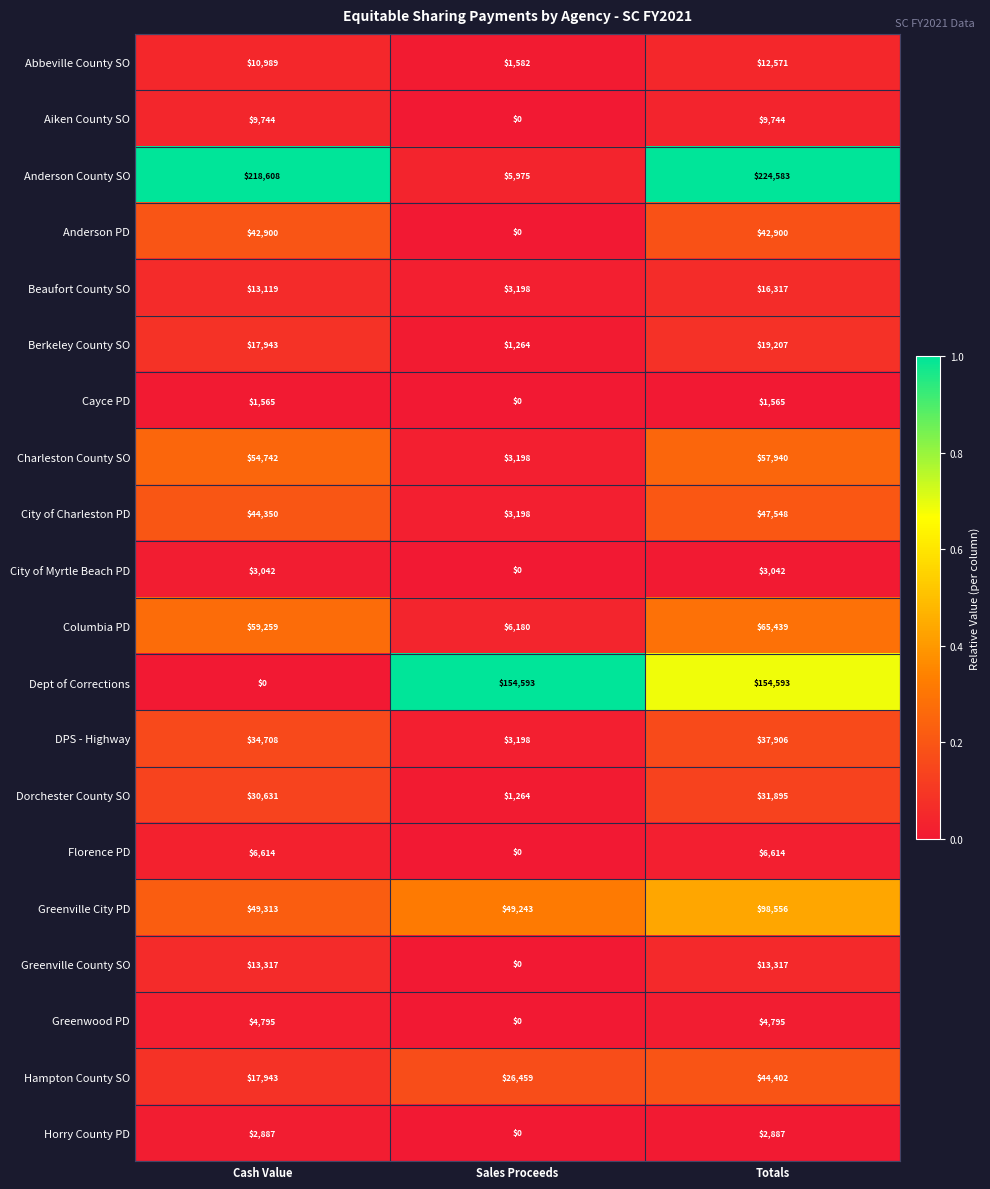

What is the highest value of the Abbeville County SO series?

12571